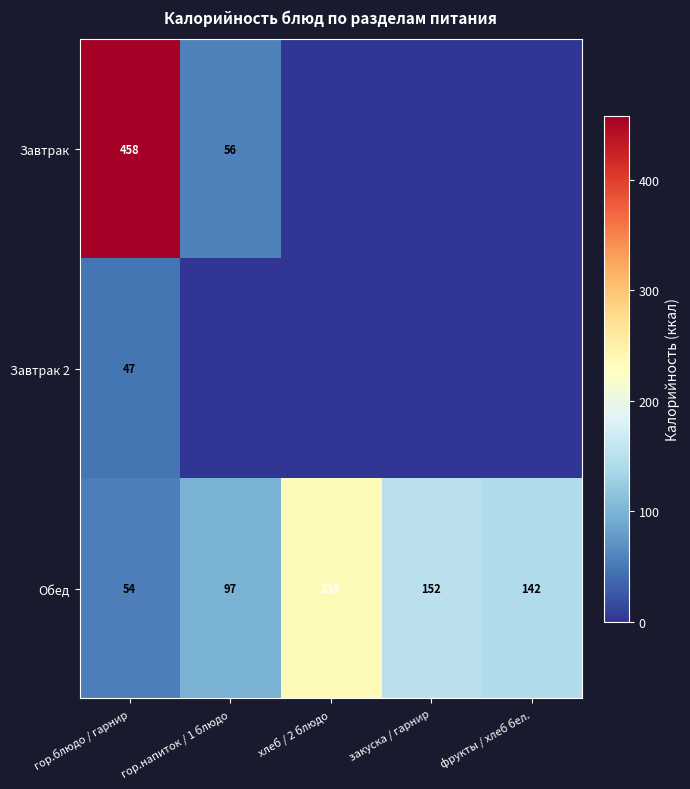

Where is Обед nearest to the value 144?

фрукты / хлеб бел.